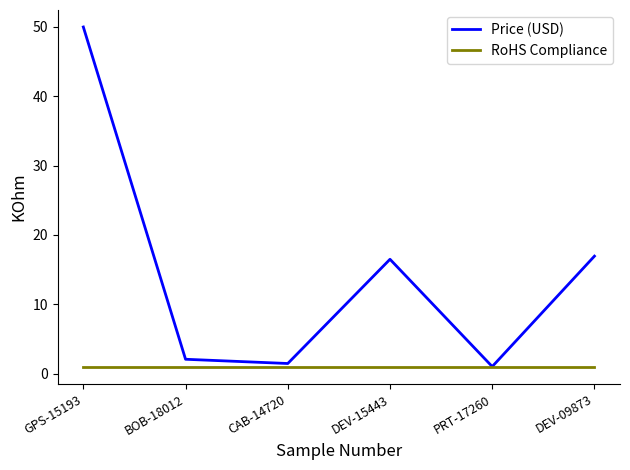

List the series in order of their overall mean, lowest first.

RoHS Compliance, Price (USD)